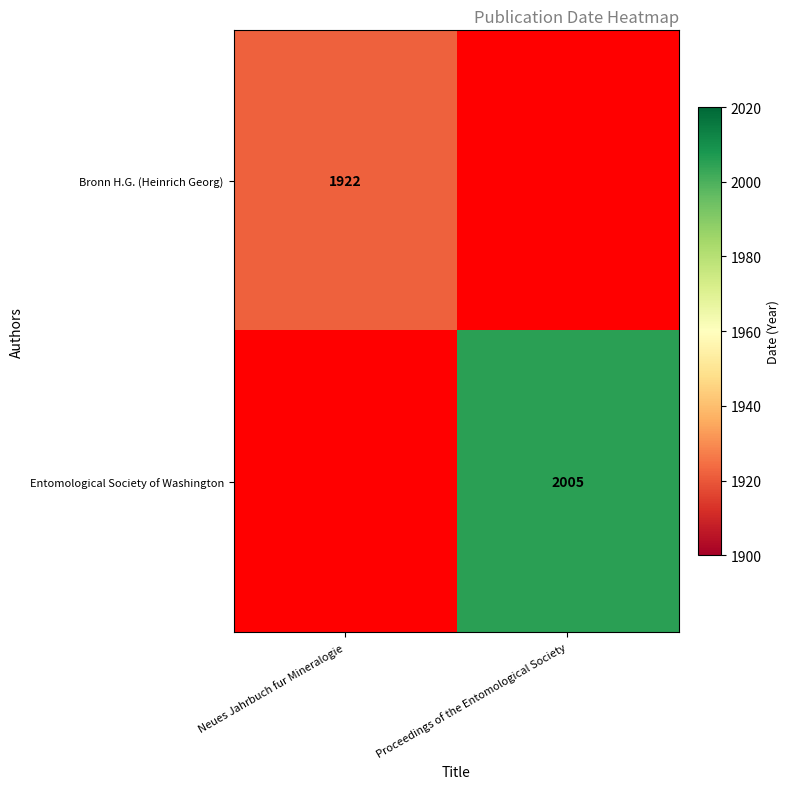

True or false: Bronn H.G. (Heinrich Georg) has a value of 3421 at Neues Jahrbuch fur Mineralogie.

False